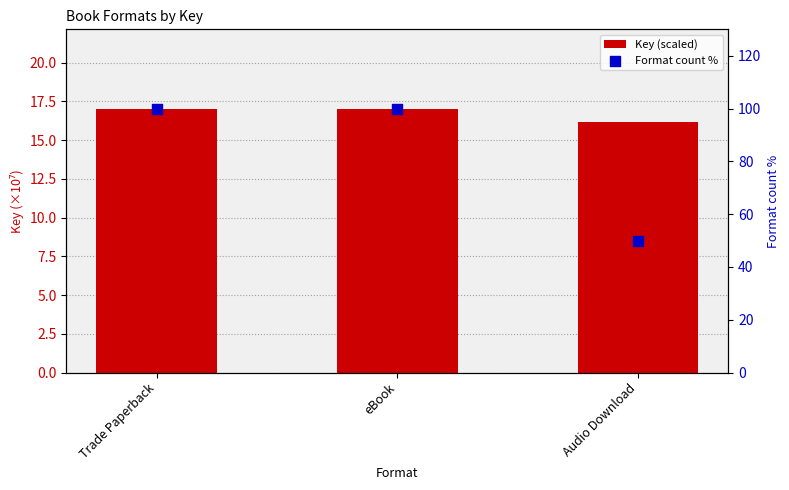

Which series contains the lowest Y value?

Key (scaled)